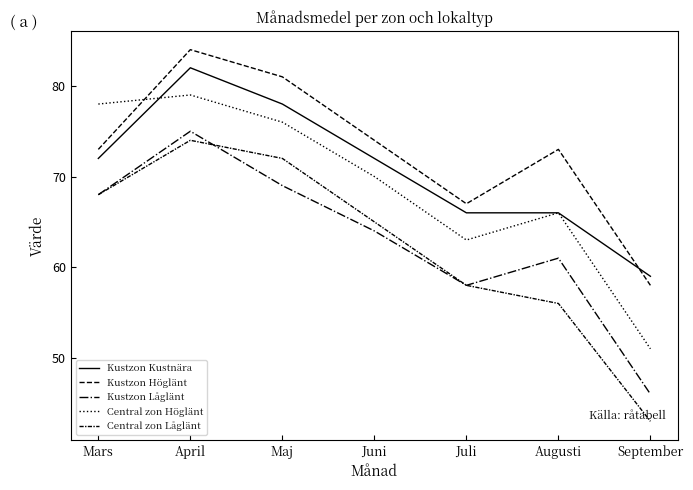

Where is the first local maximum for Kustzon Låglänt?

April